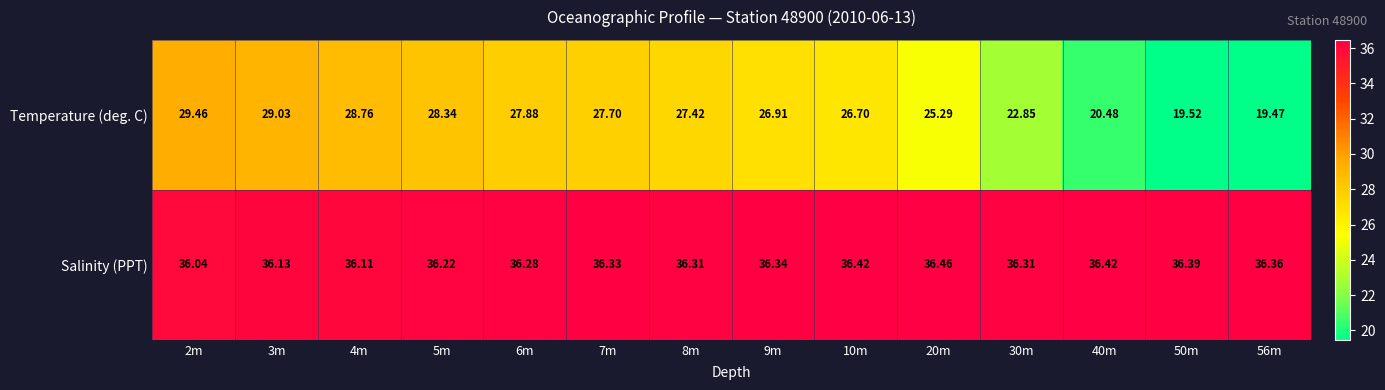

What is the minimum value shown in the chart?

19.5